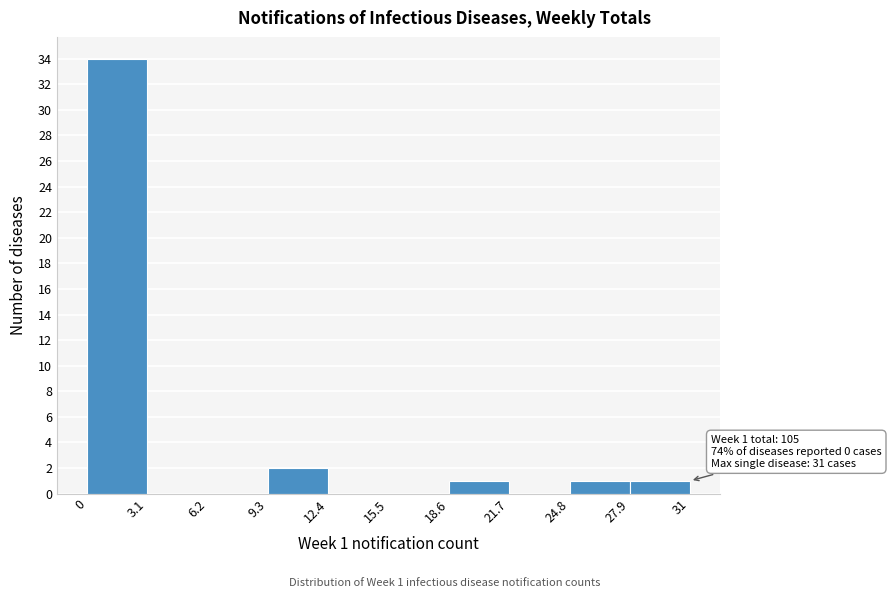

Which range on the x-axis has the tallest bar?

0 to 3.1